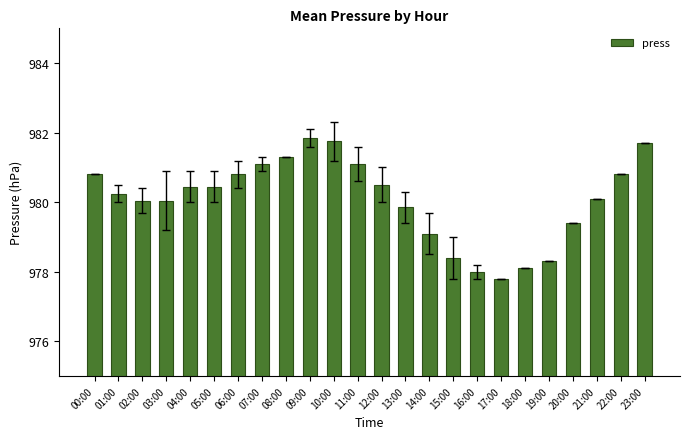

Which label corresponds to the smallest value in the chart?

17:00